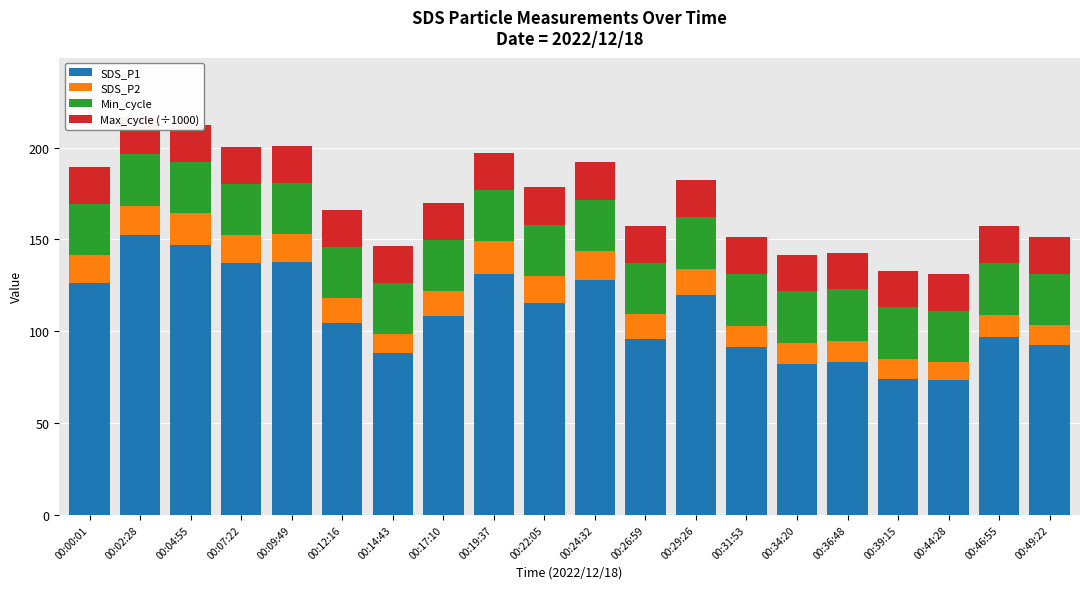

What is the total value across all series at 00:09:49?

200.8